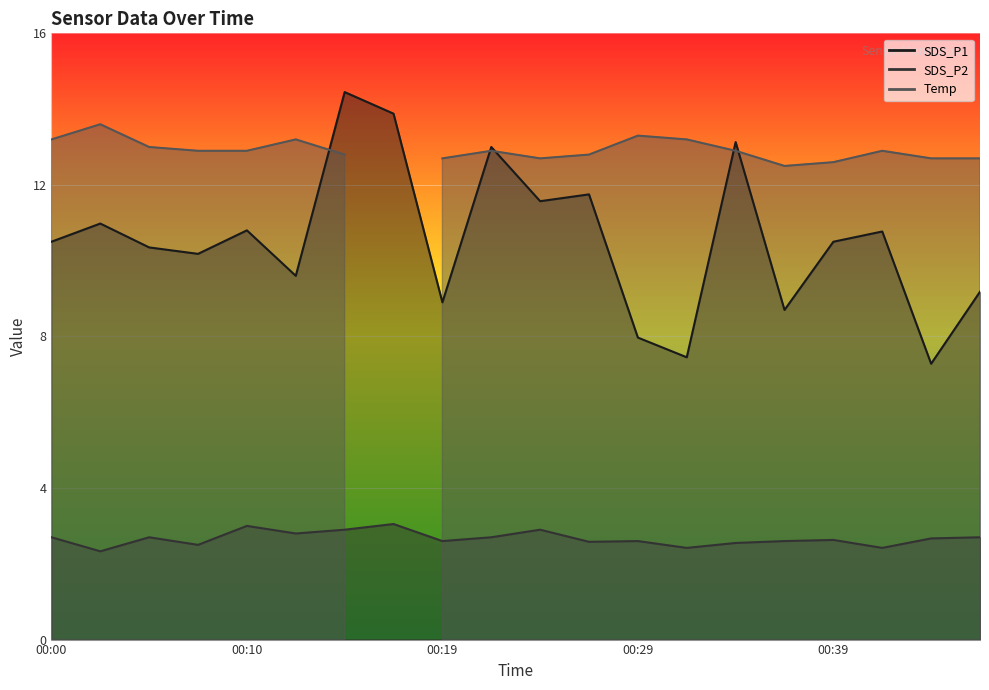

What is the difference between the second highest and minimum values in the SDS_P2 series?

0.7